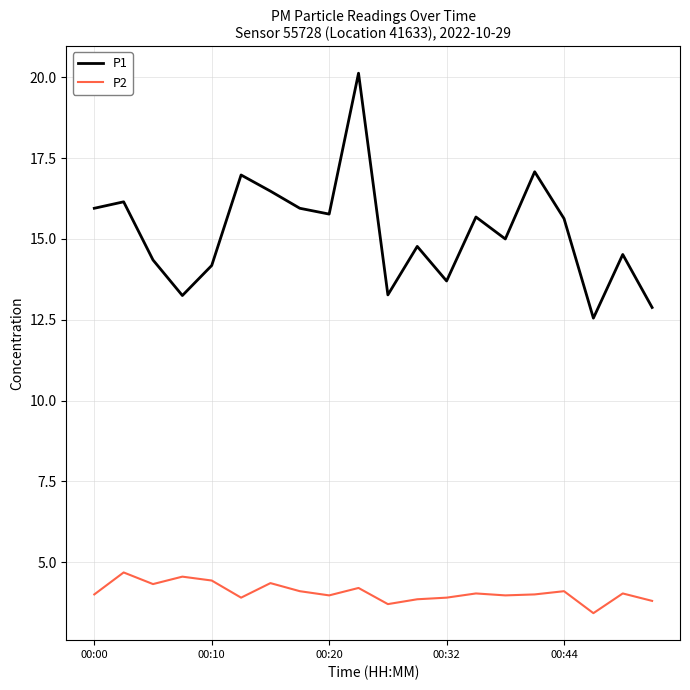

True or false: P1 and P2 cross at least once.

False